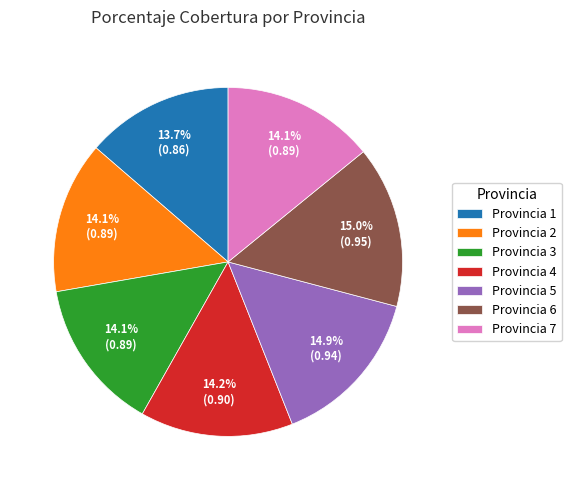

Combined, do Provincia 6 and Provincia 3 account for over 50%?

No